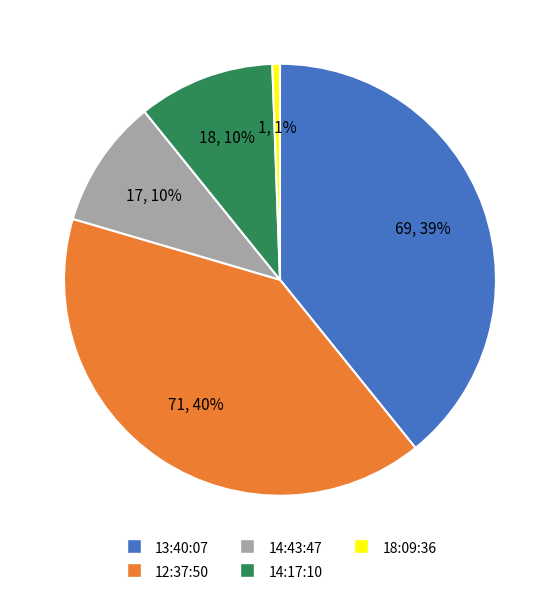

Is 14:43:47 the majority of the pie?

No